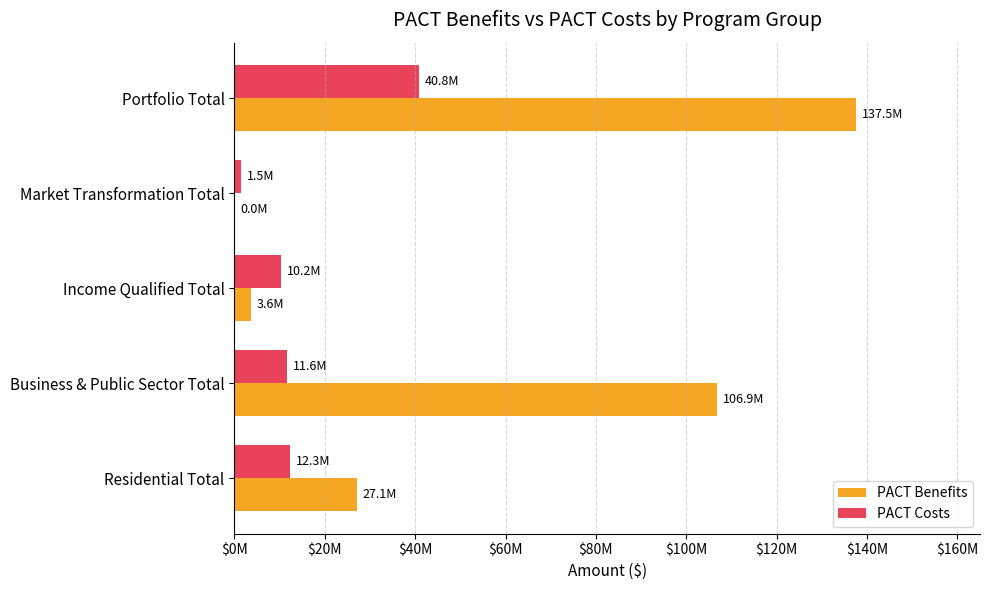

What are all the series names shown in the legend?

PACT Benefits, PACT Costs